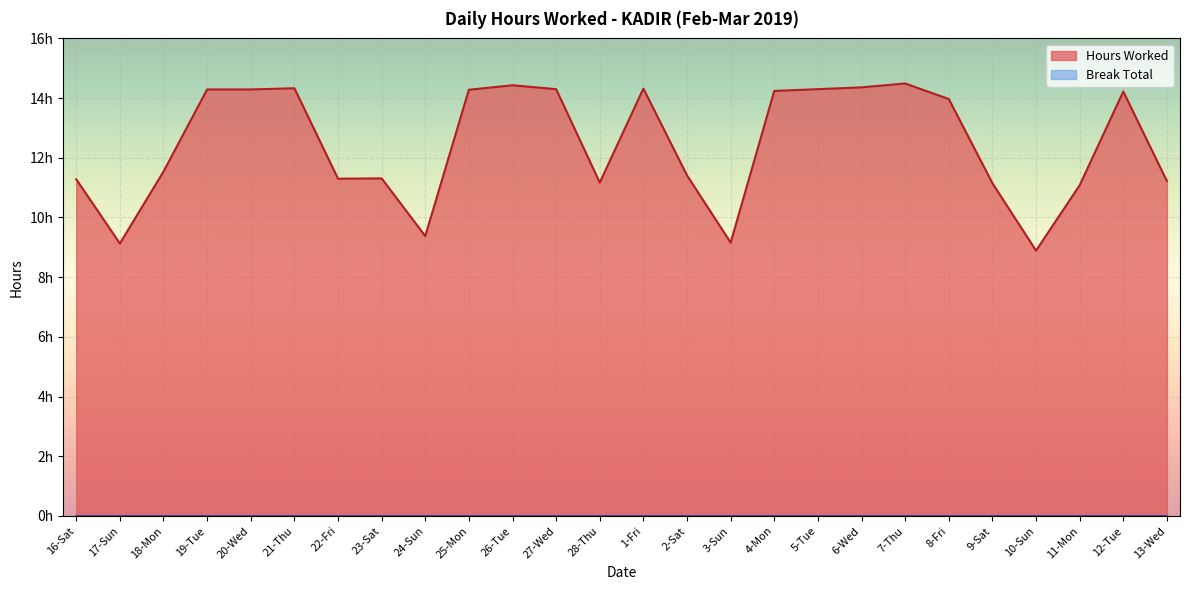

What is the sum of all values?

323.8